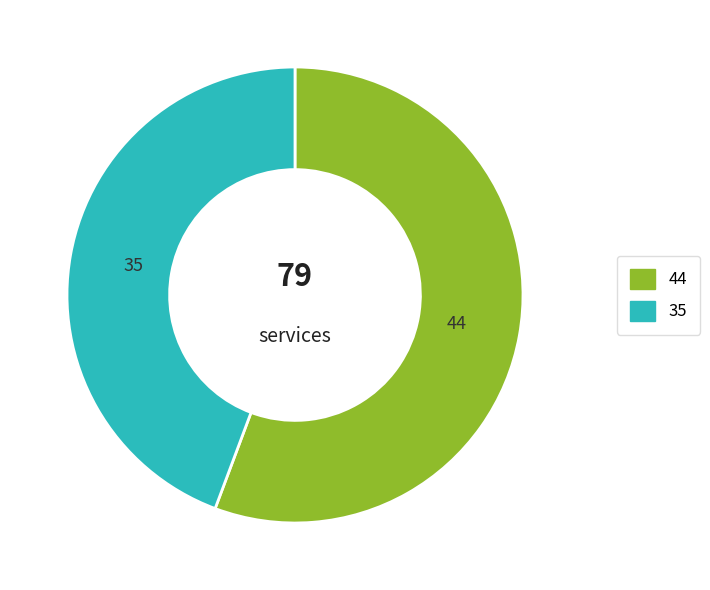

Is there any slice that represents more than half of the pie?

Yes